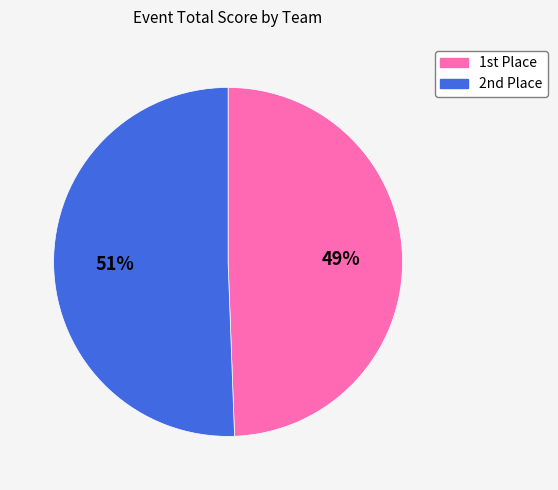

Rank the categories by value from lowest to highest.

1st Place, 2nd Place